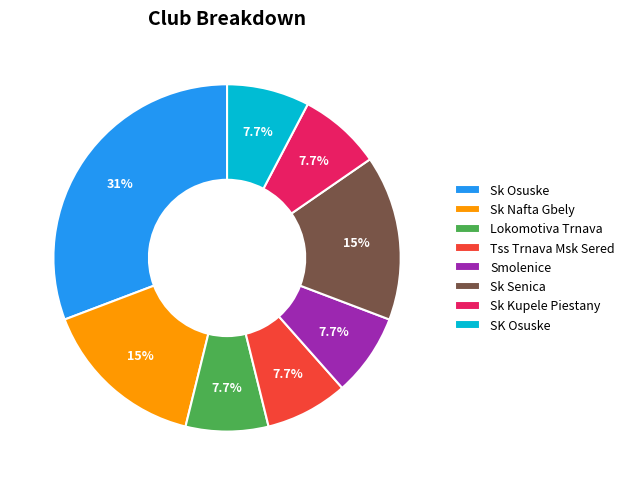

Combined, do Lokomotiva Trnava and Tss Trnava Msk Sered account for over 50%?

No